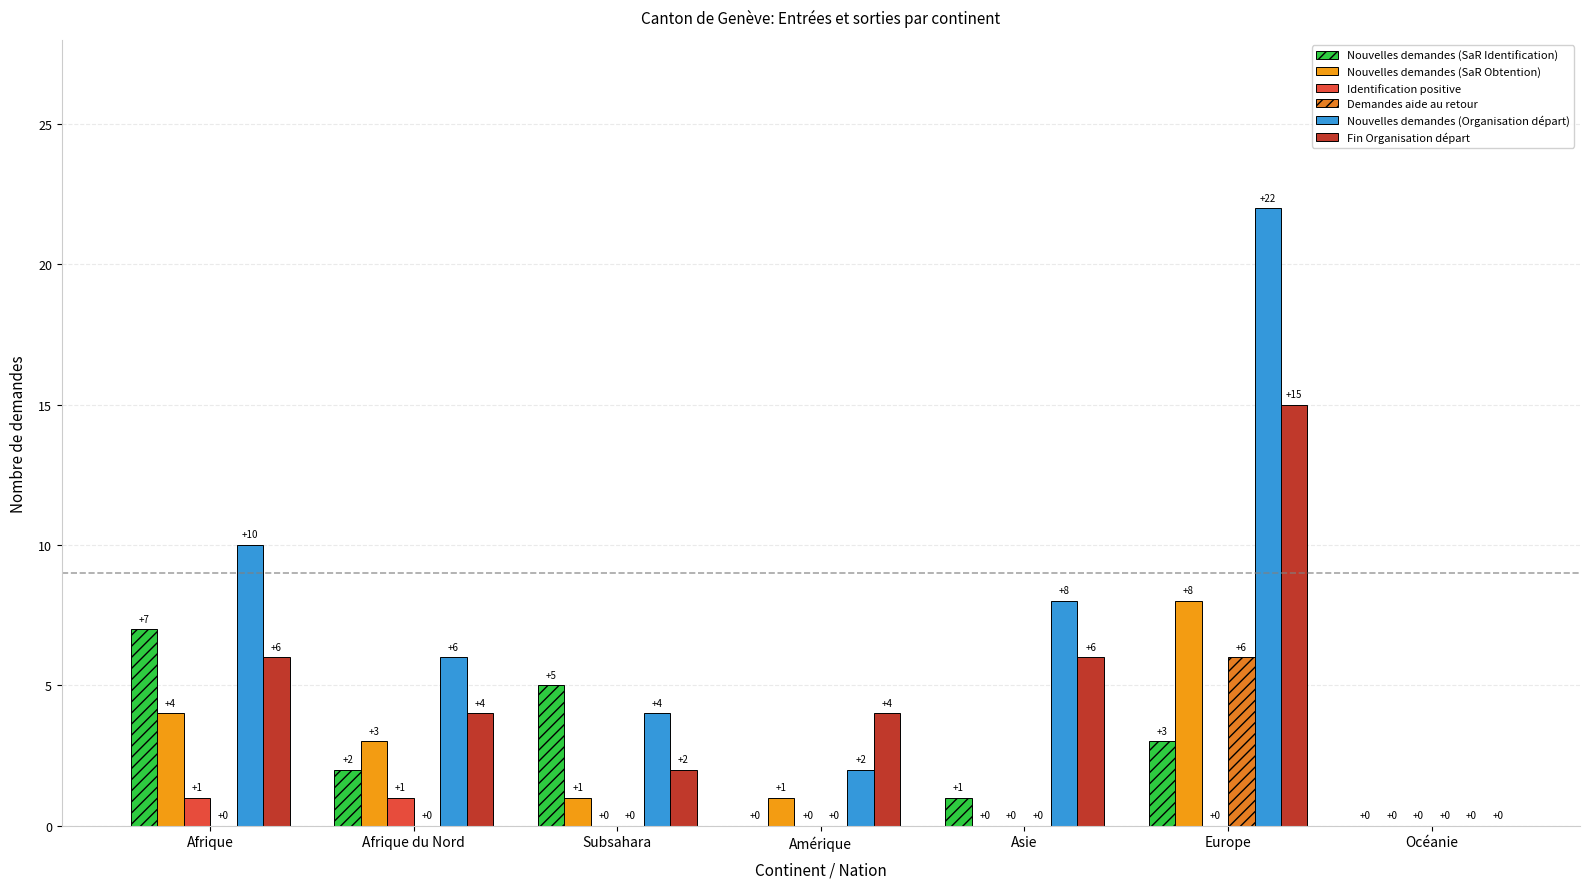

What is the sum of all Demandes aide au retour values?

6